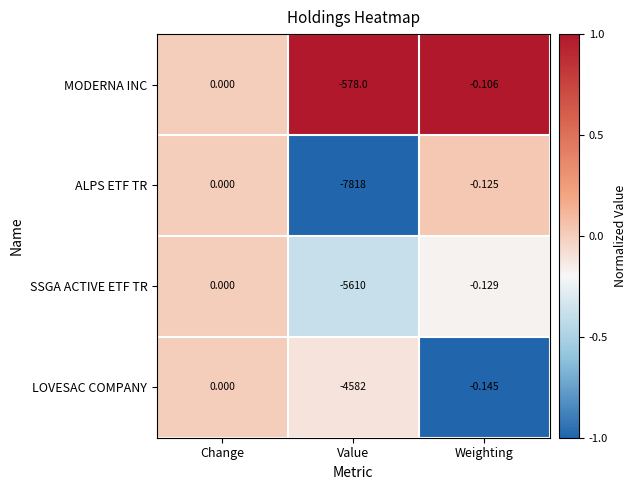

How many categories are shown in the chart?

3